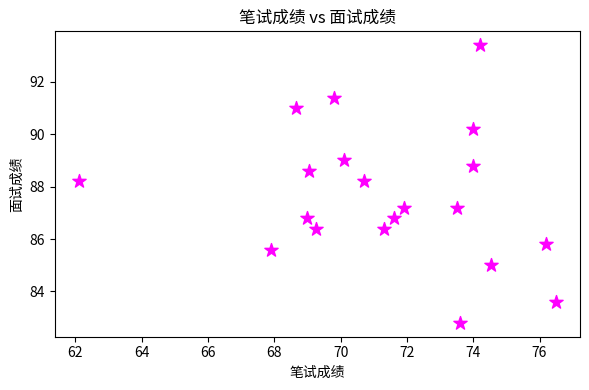

What is the range of Y values (max minus min)?

10.6